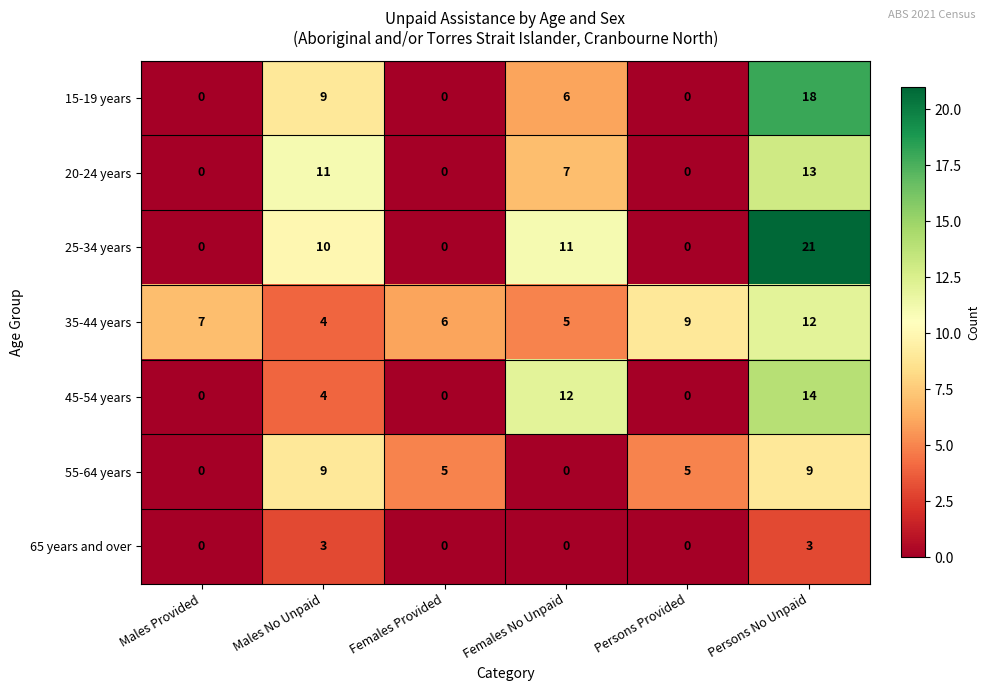

List the series in order of their peak value, lowest first.

65 years and over, 55-64 years, 35-44 years, 20-24 years, 45-54 years, 15-19 years, 25-34 years